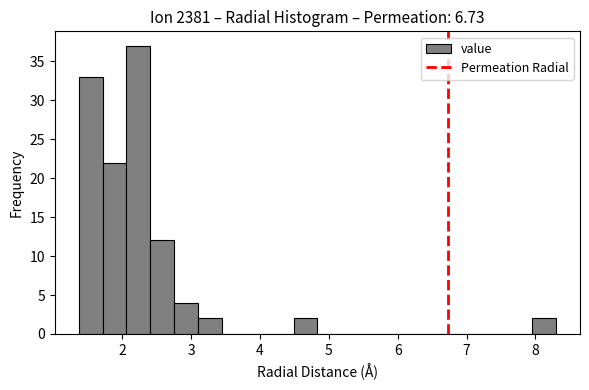

Read against the x-axis, roughly where is the centre of the tallest bar?

2.2